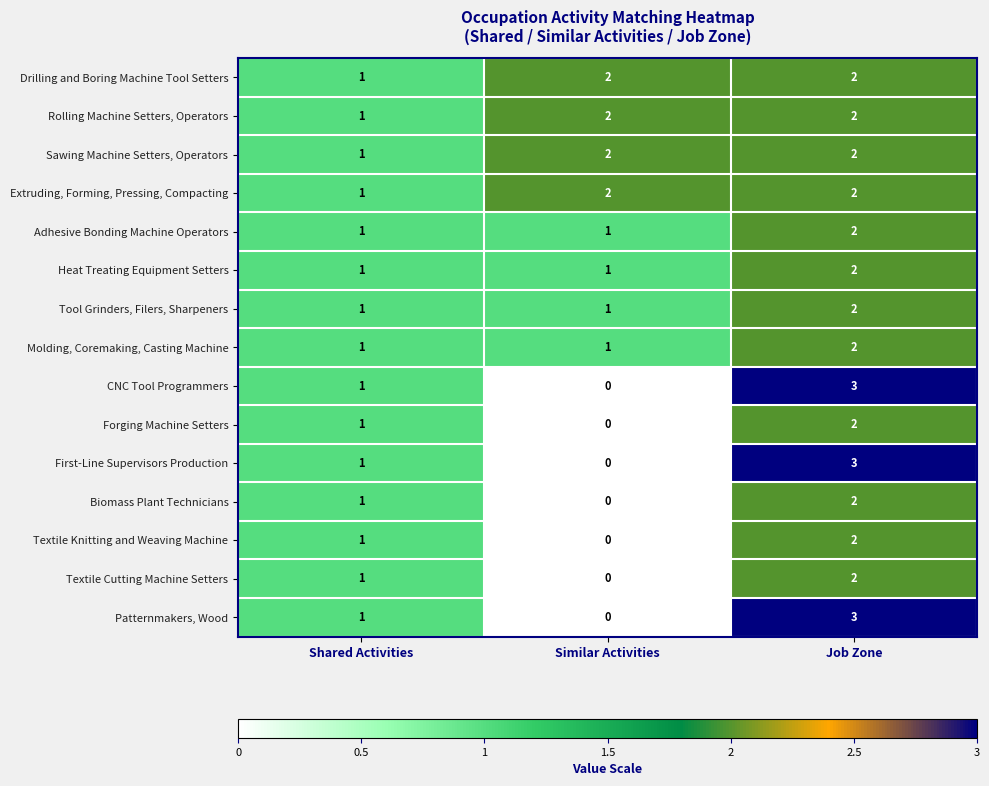

Is it true that Sawing Machine Setters, Operators equals 2 at Job Zone?

True